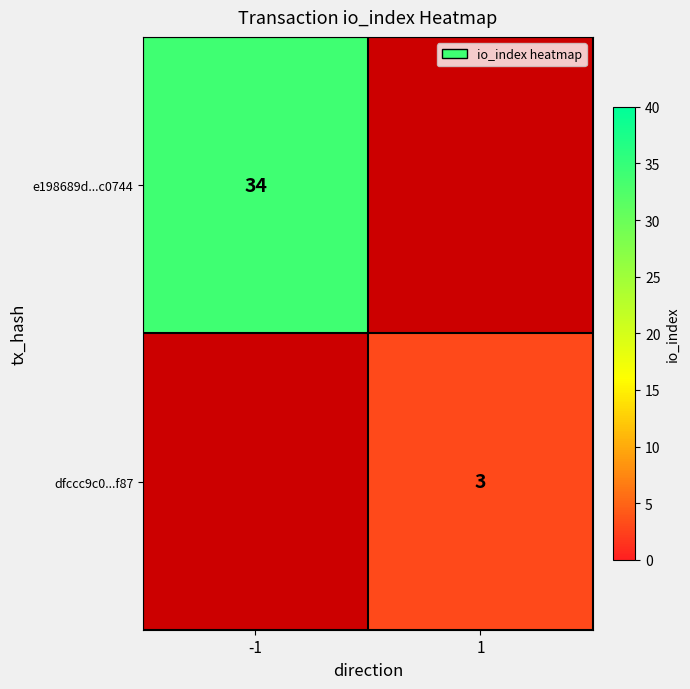

Is it true that dfccc9c0...f87 equals 1 at 1?

False